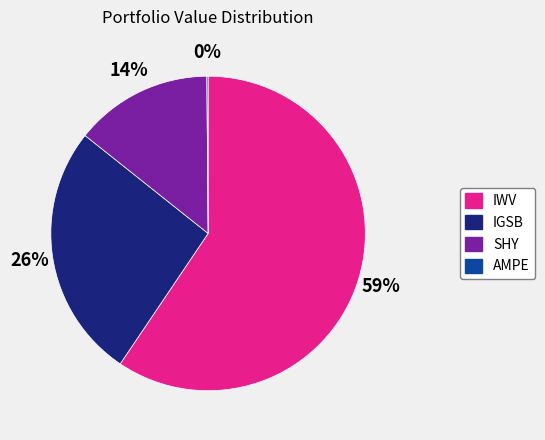

What percentage is the IGSB slice, to the nearest percent?

26%